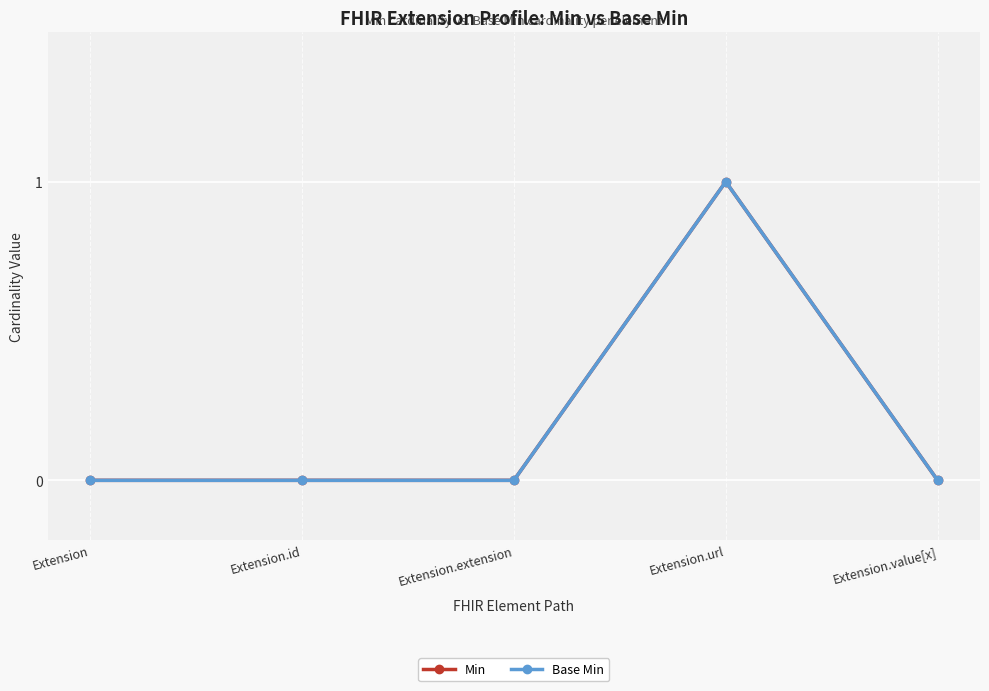

Does the chart have visible grid lines?

Yes